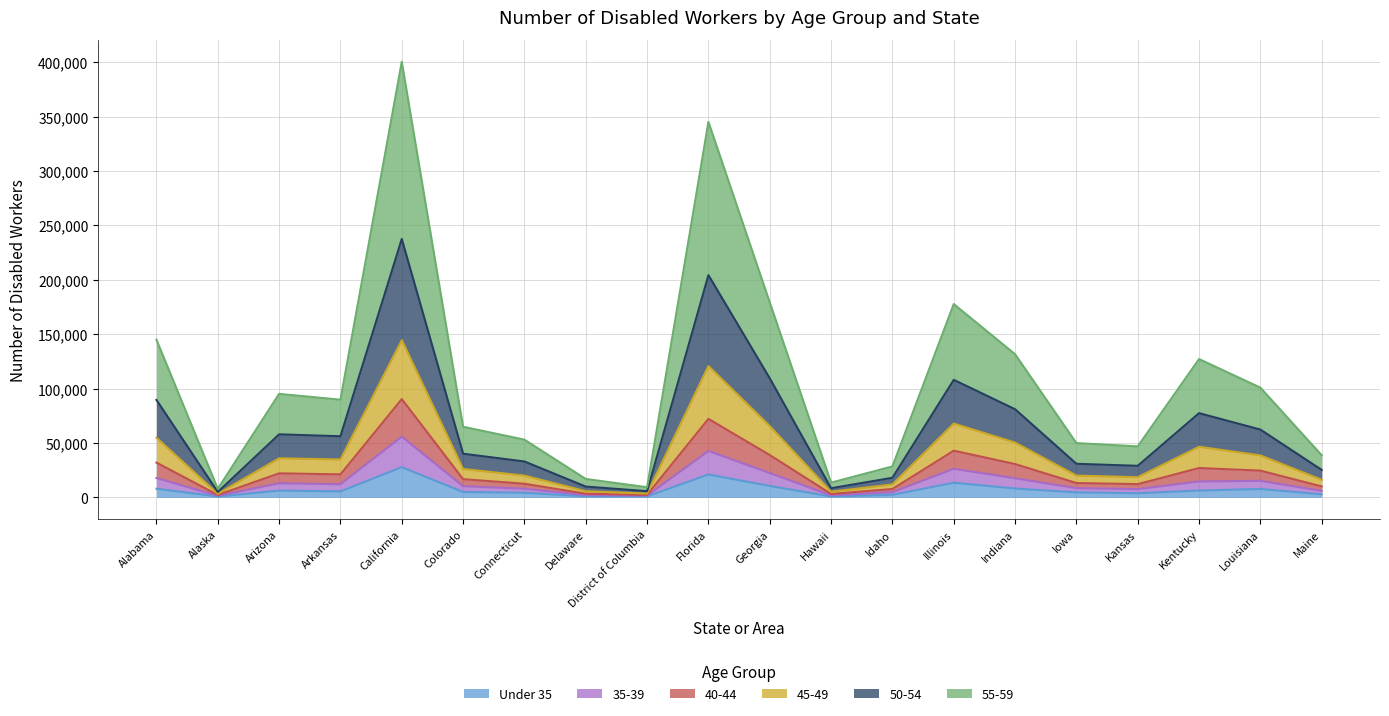

Is the value of 45-49 at District of Columbia greater than the value of 55-59 at Alabama?

No